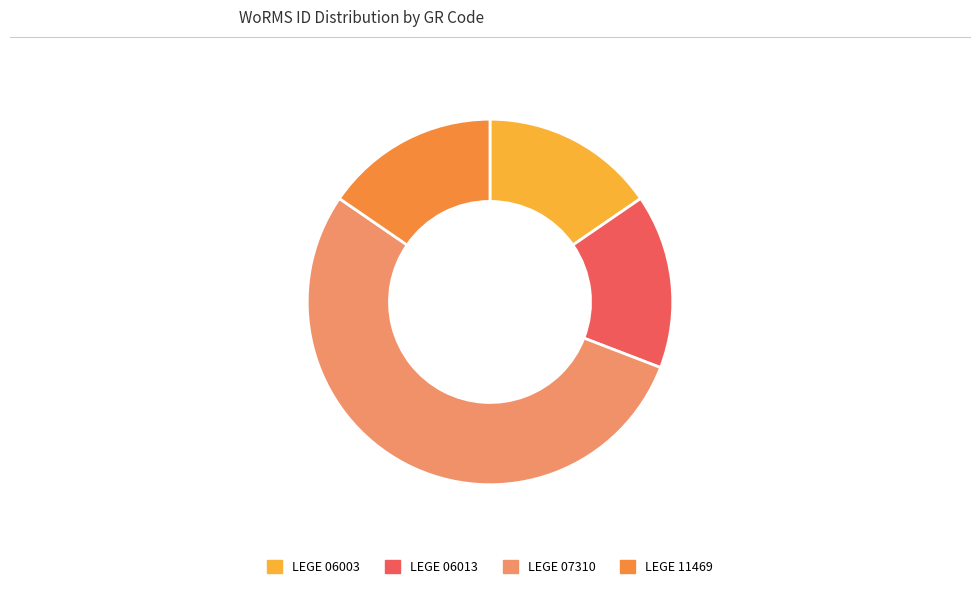

Is the sum of LEGE 06003 and LEGE 06013 greater than half?

No